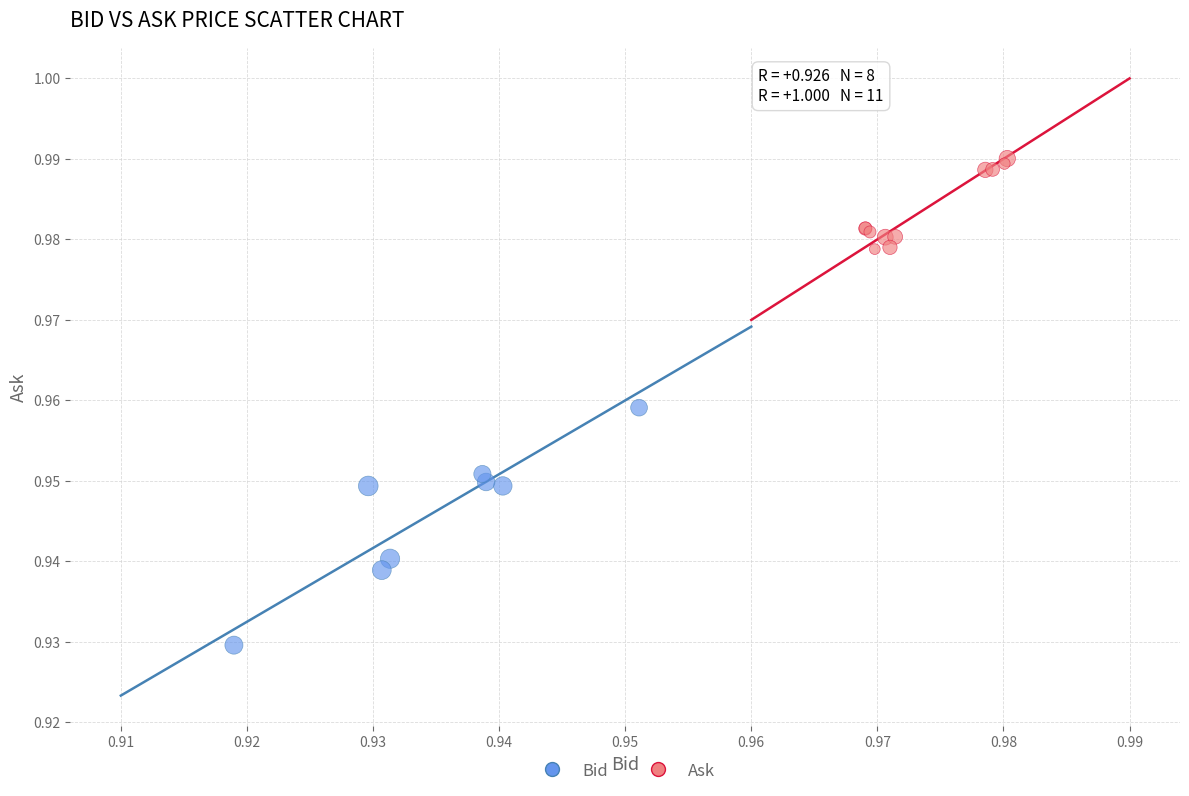

Which series has the widest spread of Y values?

Bid